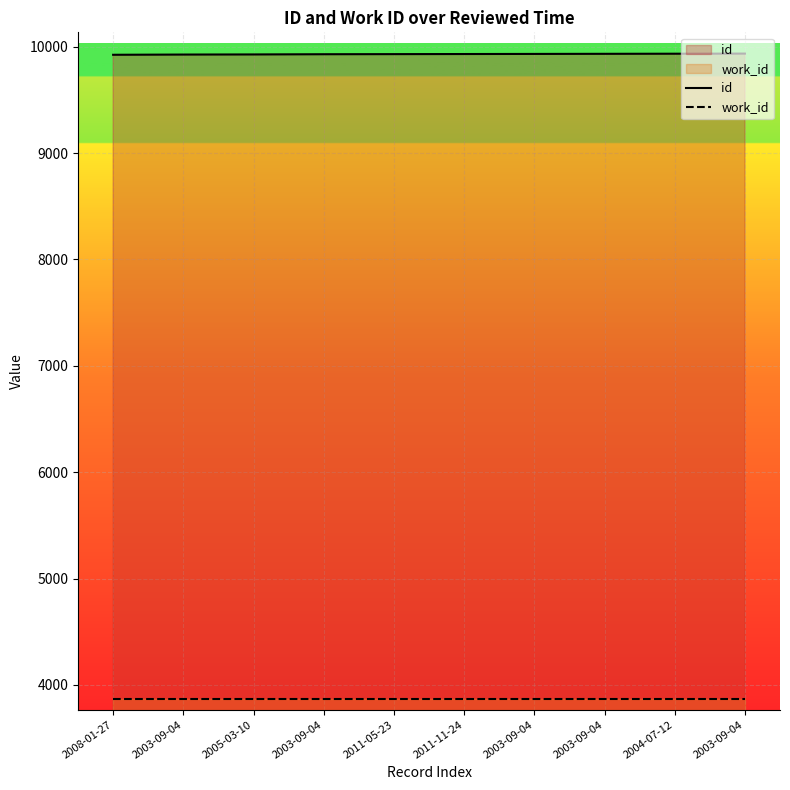

At which category is the sum across all series the highest?

2003-09-04